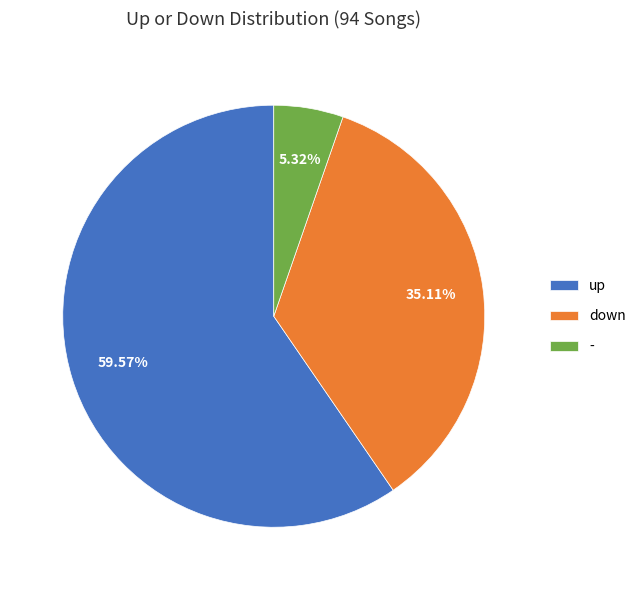

To the nearest percent, what is the difference between the largest and smallest slice percentages?

54%